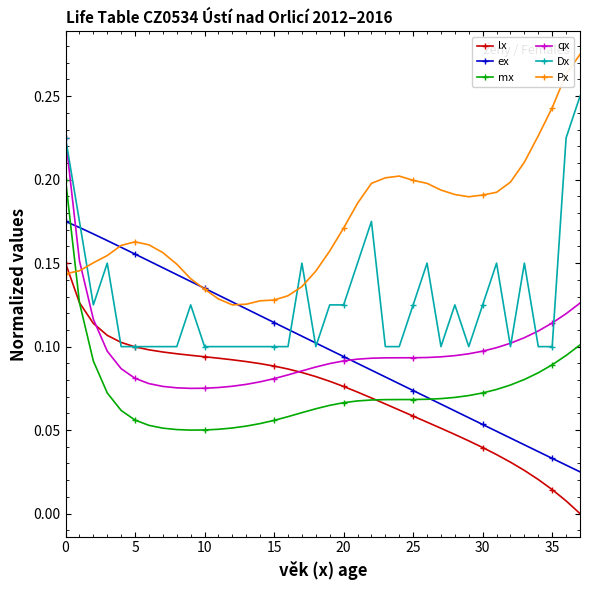

List the series in order of their peak value, highest first.

Px, Dx, qx, mx, ex, lx